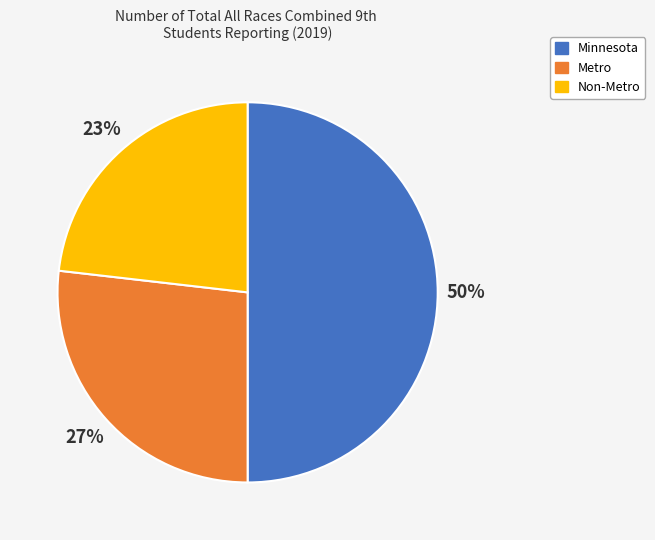

Is Non-Metro the majority of the pie?

No